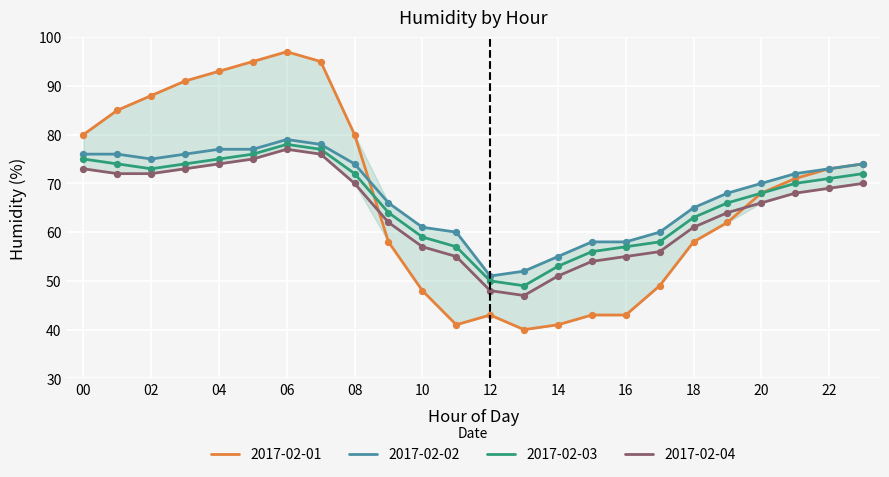

Which series has the widest spread of values?

2017-02-01